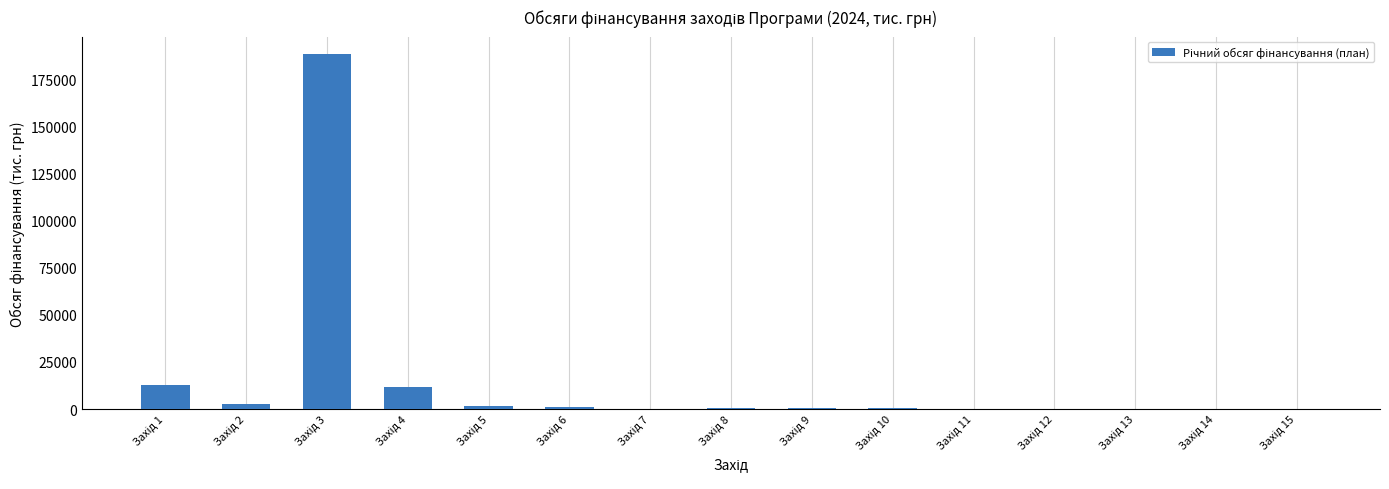

What is the sum of all values?

219759.6